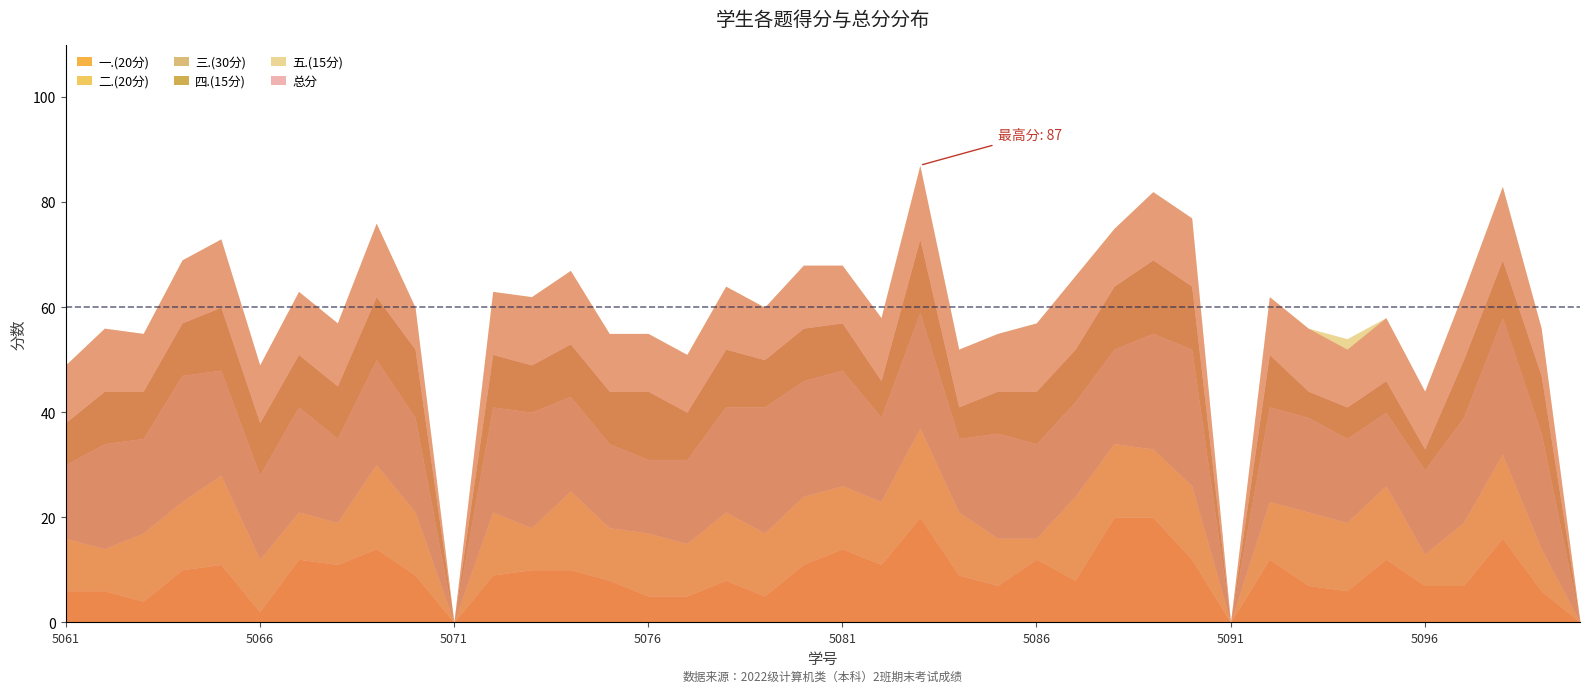

Which label corresponds to the largest value in the chart?

2022075083